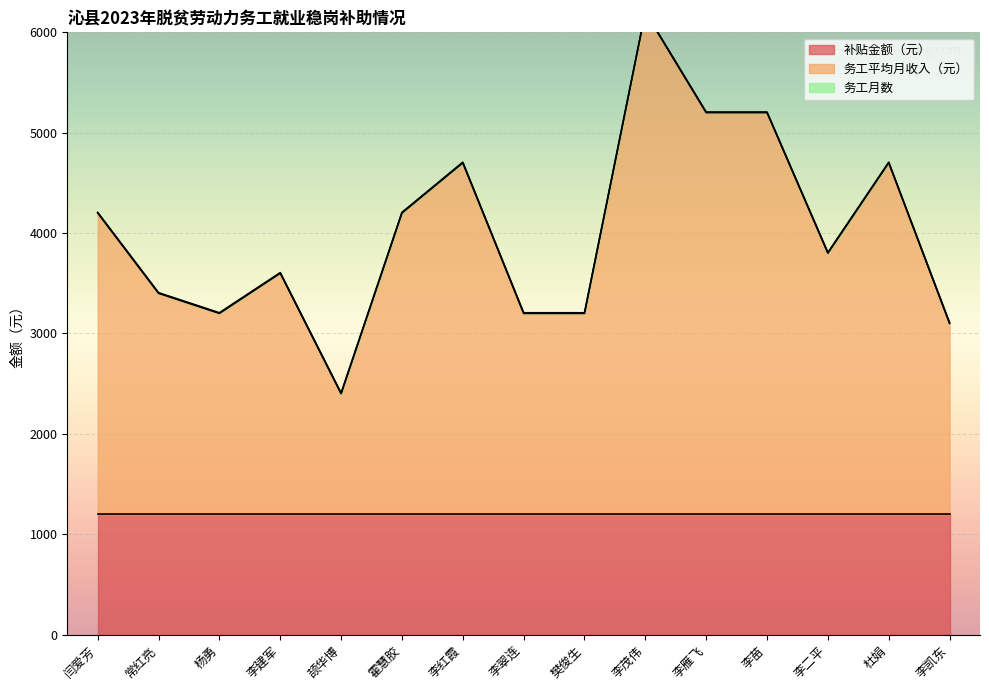

Between 杨勇 and 李翠连, which series saw the biggest shift?

补贴金额（元）